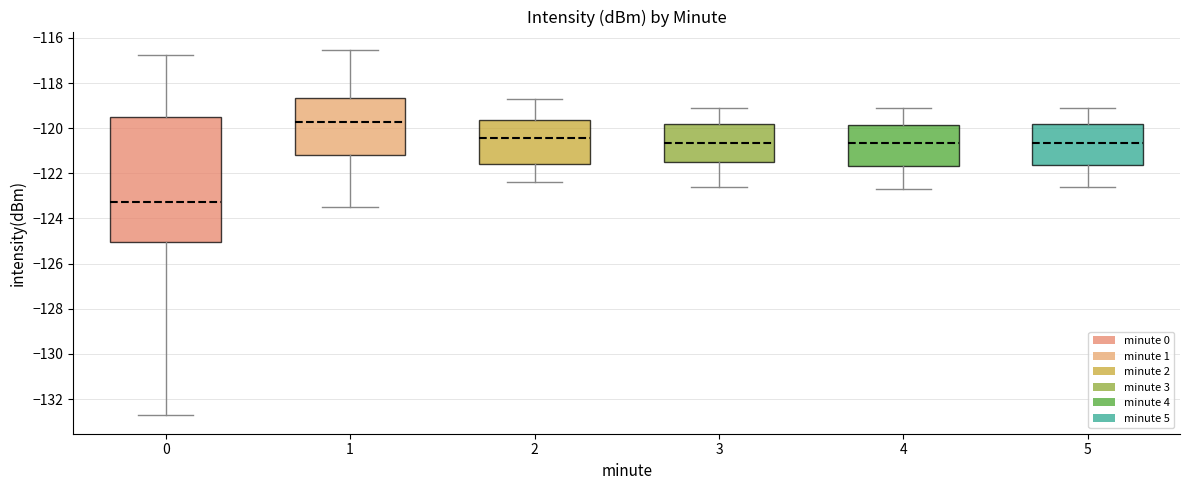

Where does the lower whisker of the box at x = 0 end on the y-axis? The values are not printed on the chart, so give them approximately, as read against the axis.

-132.8